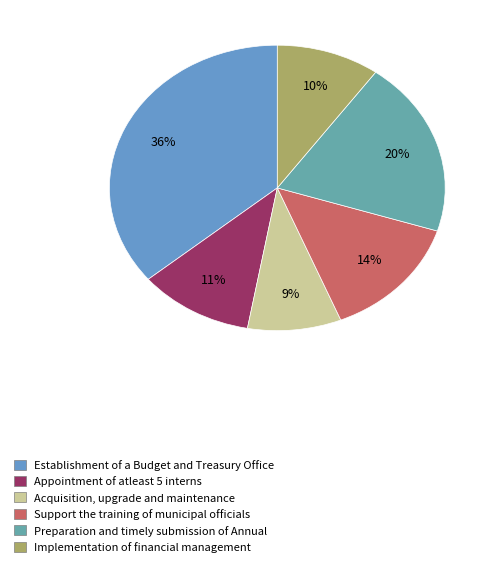

To the nearest percent, what is the combined percentage of Acquisition, upgrade and maintenance and Appointment of atleast 5 interns?

20%